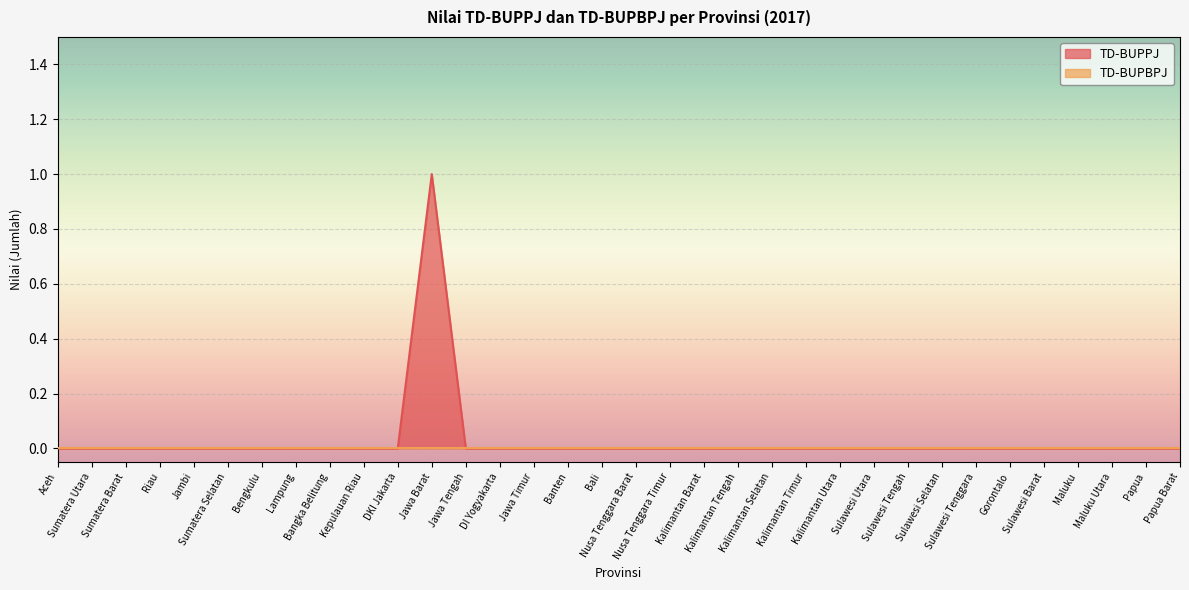

How many points are higher than both their immediate neighbors (excluding endpoints)?

1